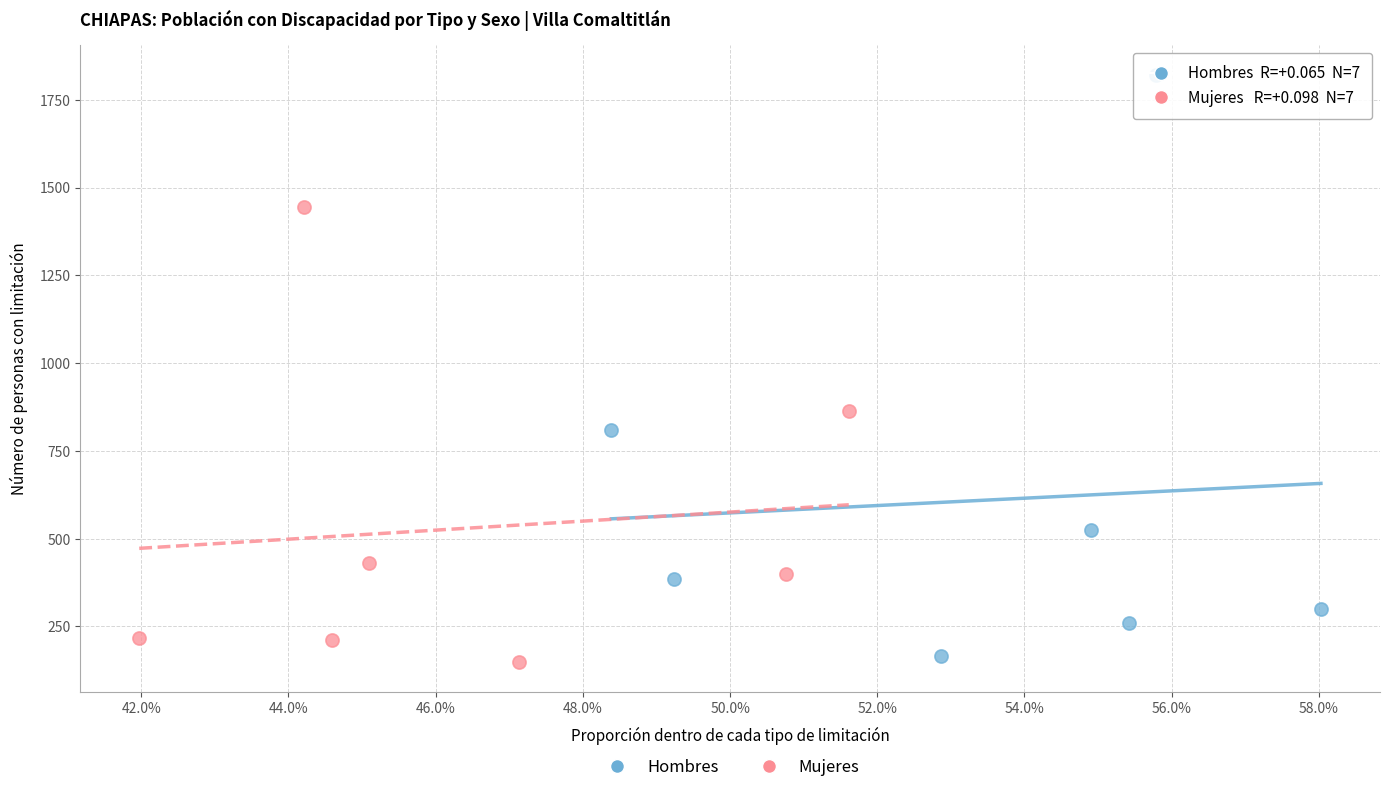

What are all the series names shown in the legend?

Hombres, Mujeres